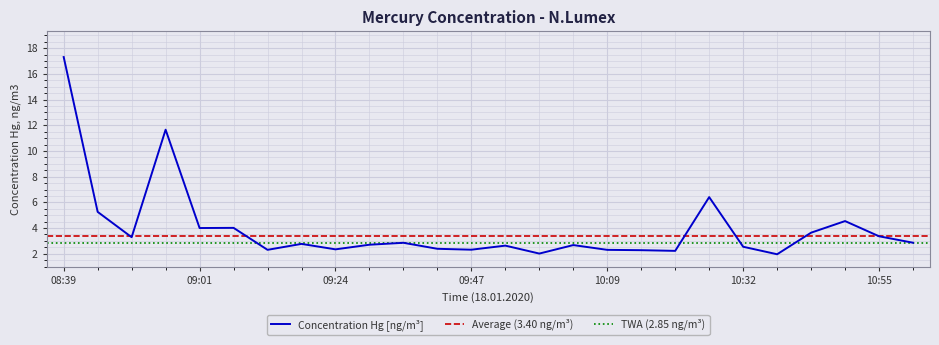

What is the sum of the values at 09:07 and 08:50?

7.3